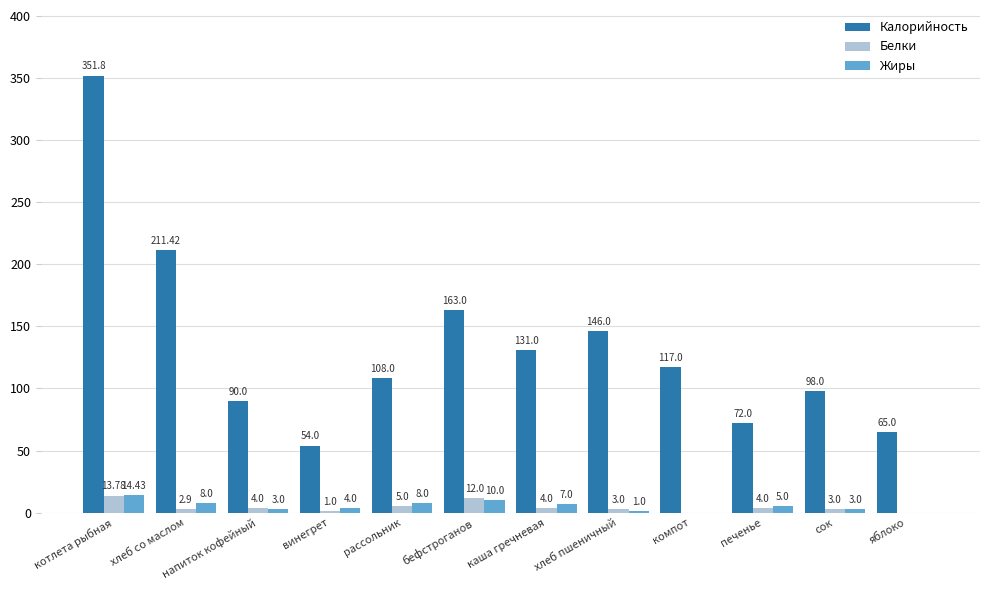

Which series changed the most between сок and яблоко?

Калорийность